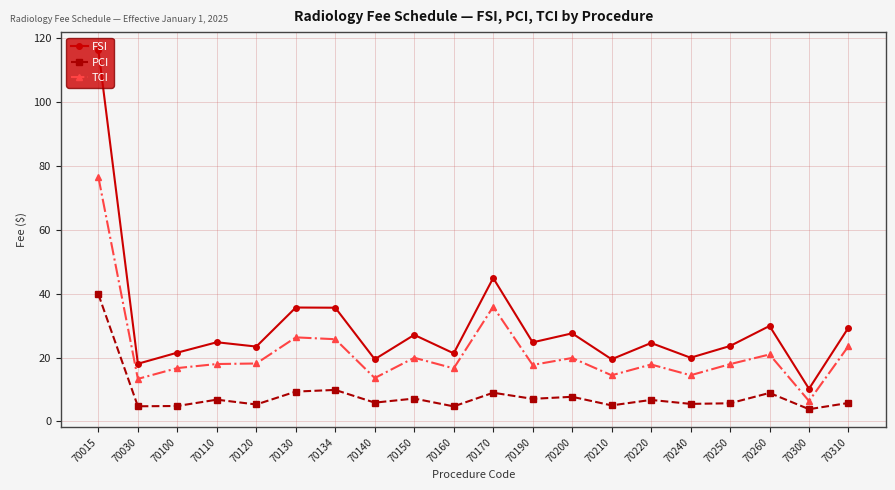

What is the difference between the maximum and second lowest values in the PCI series?

35.1